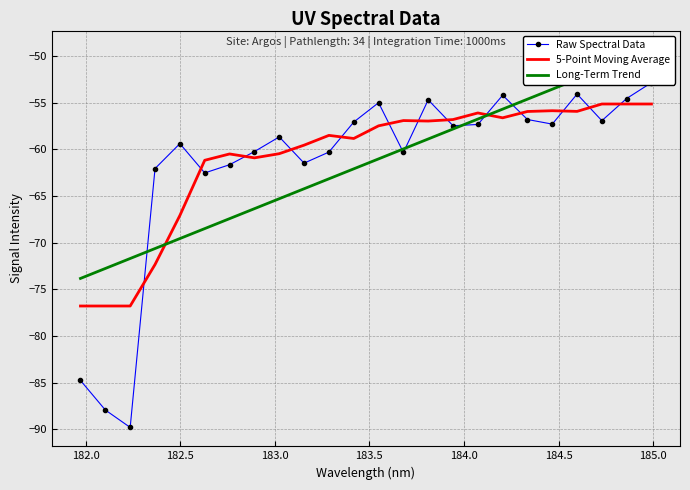

Which series has the largest range (max minus min)?

Raw Spectral Data